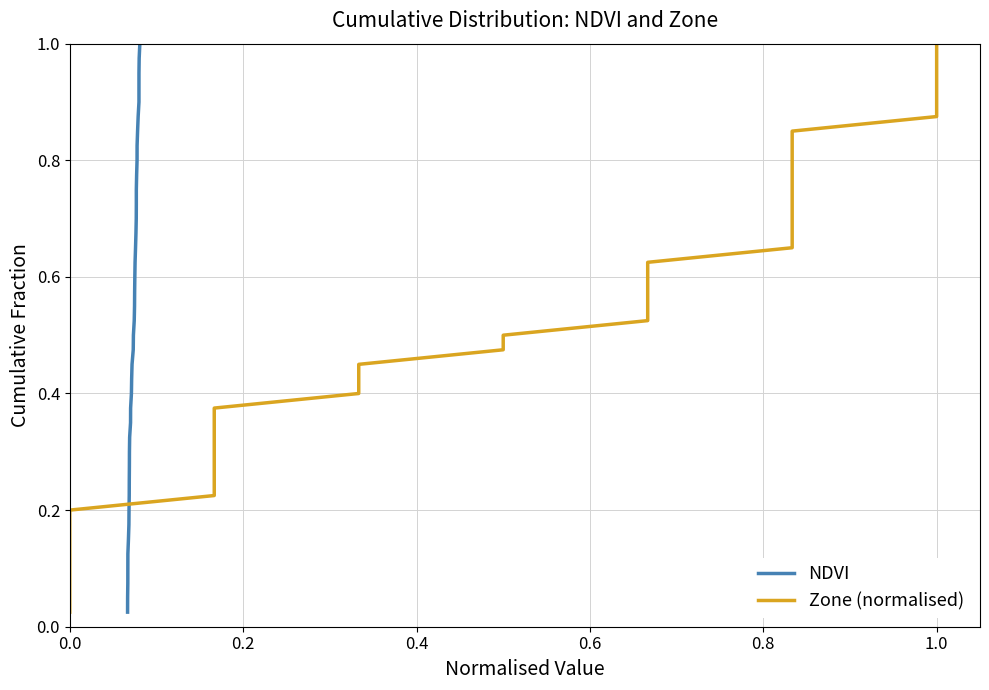

The value of NDVI at 1.0 is 0.1. True or false?

False